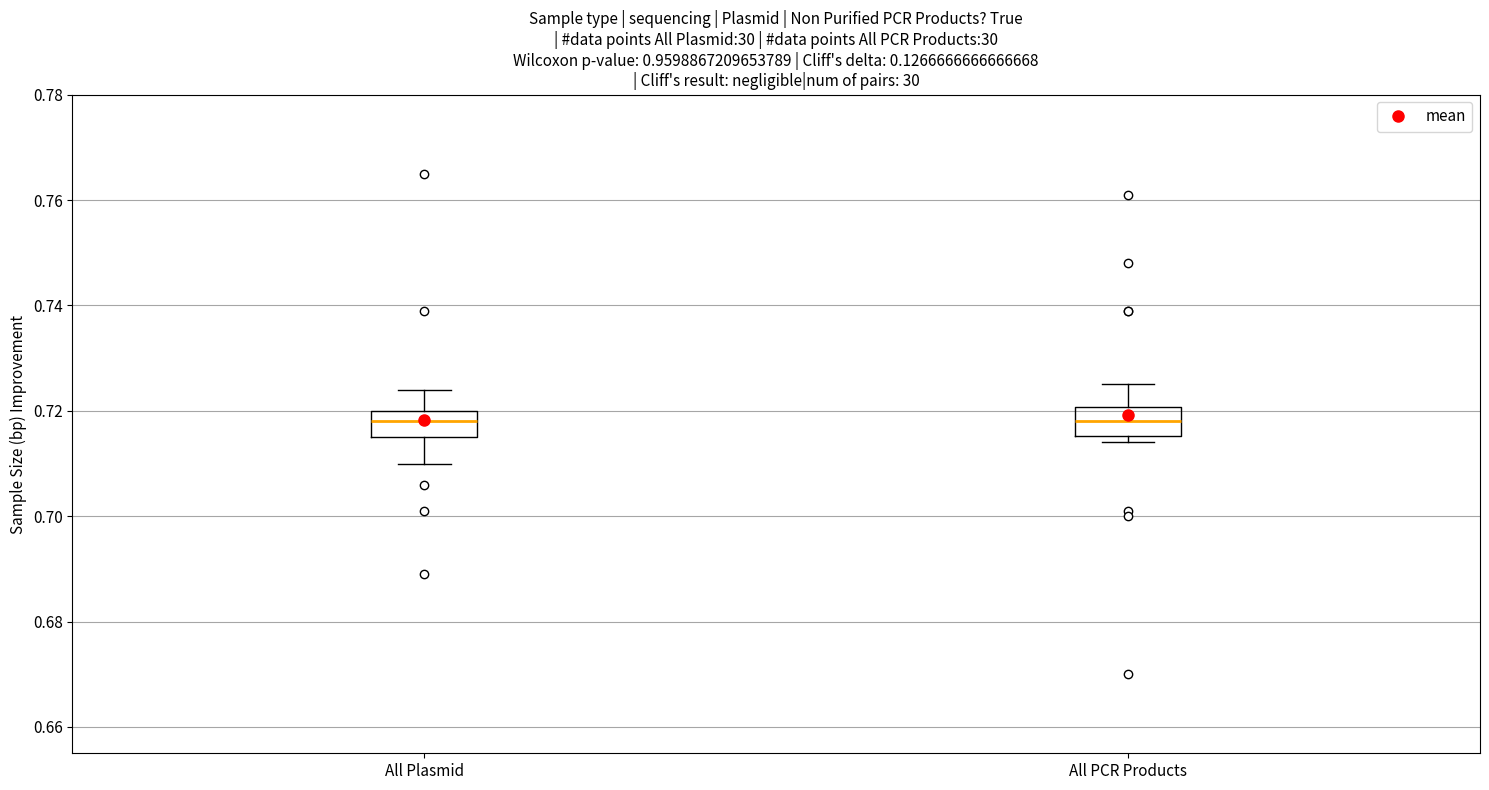

Reading left to right, read every box against the y-axis: the position of its median line, the range the box covers, and the ends of its whiskers. The values are not printed on the chart, so give them approximately, as read against the axis.

All Plasmid: median 0.718, box 0.716 to 0.720, whiskers 0.710 to 0.724
All PCR Products: median 0.718, box 0.716 to 0.720, whiskers 0.714 to 0.726